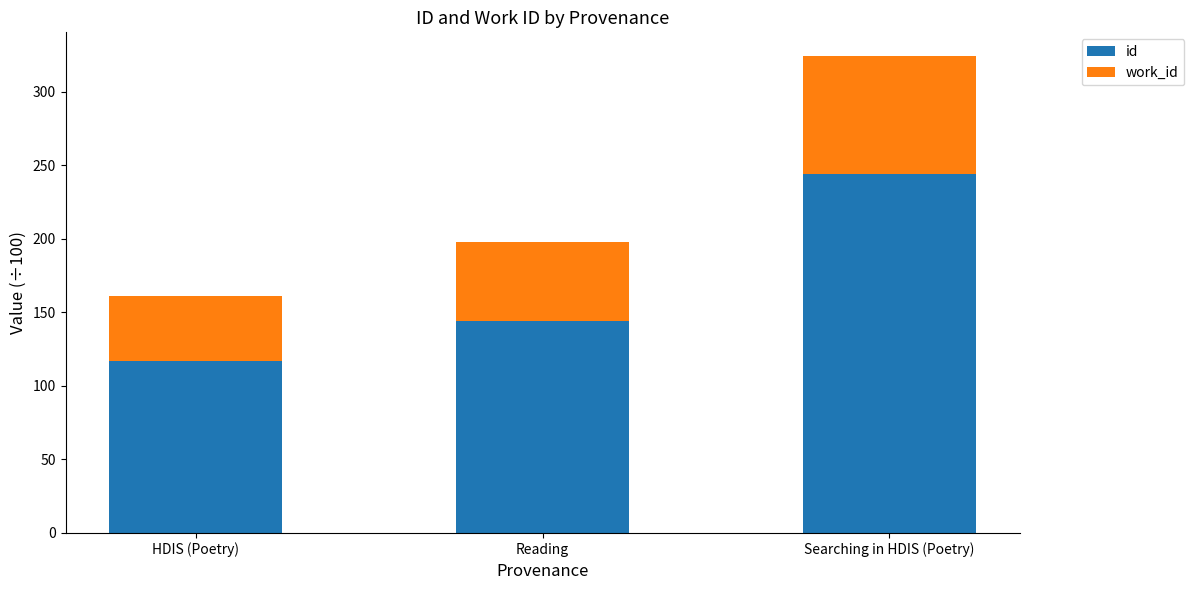

What is the sum of all id values?

504.9